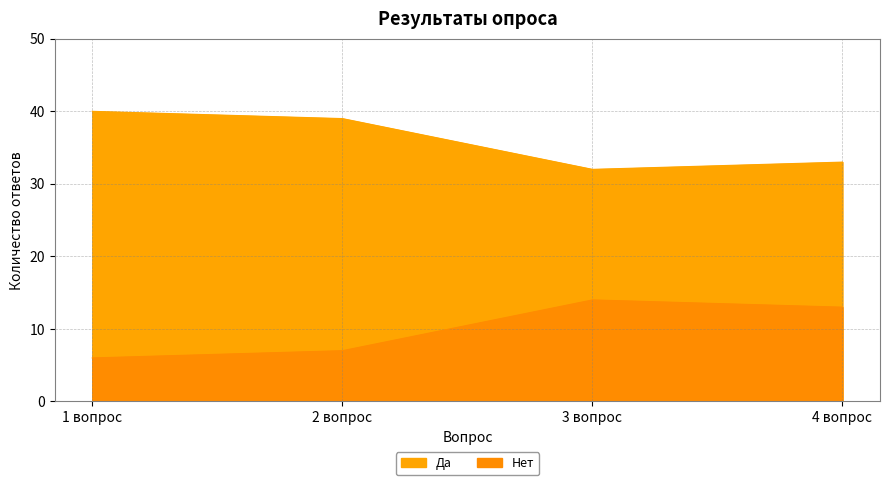

At which label is Нет closest to 10?

2 вопрос